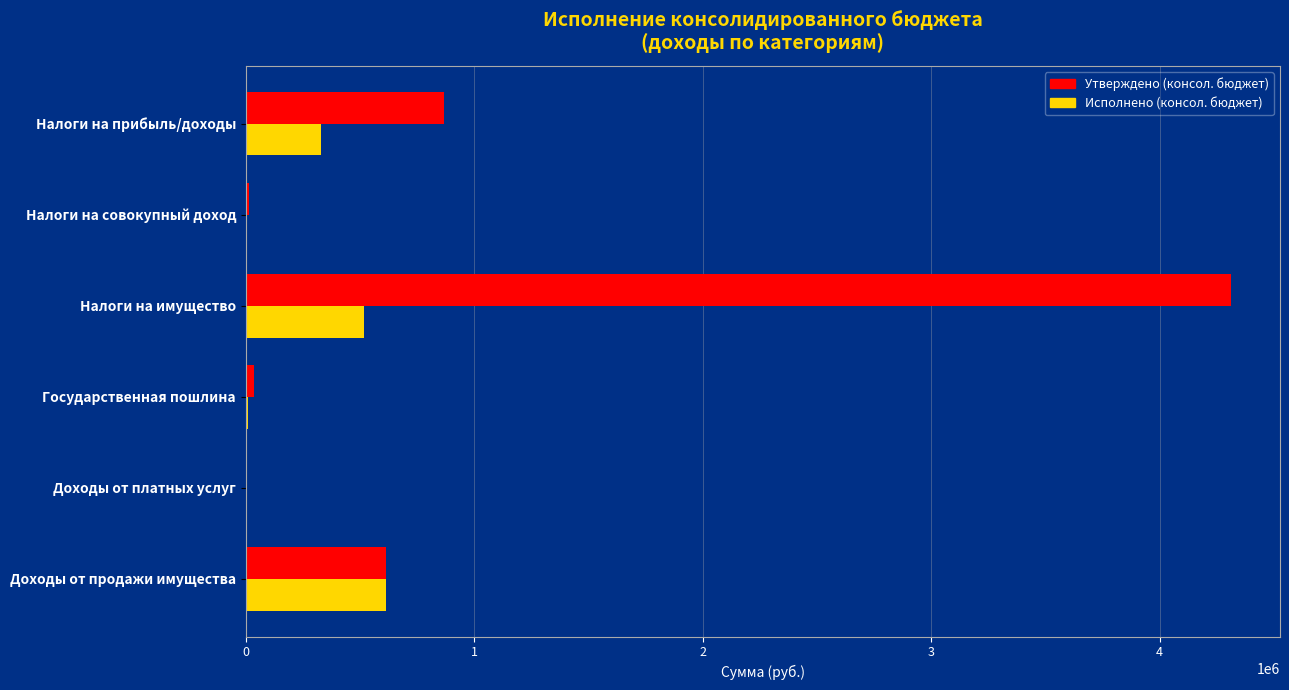

What is the highest value of the Утверждено (консол. бюджет) series?

4311000.0